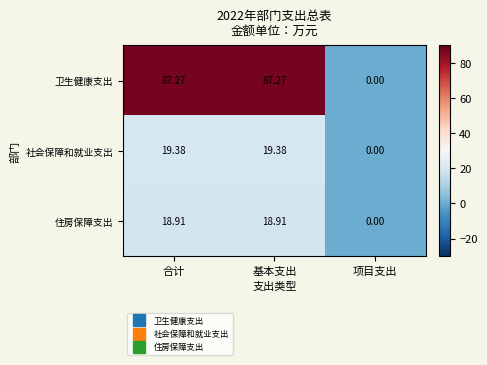

Where does the 住房保障支出 series first go above 18?

合计